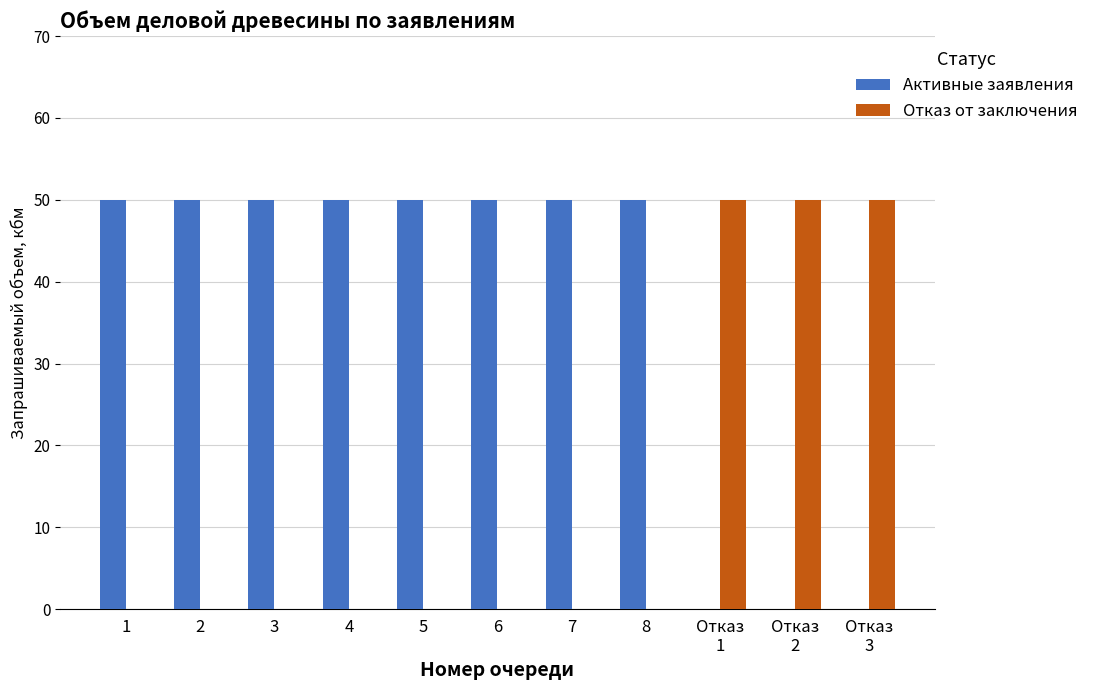

Reading left to right, extract all data points from this chart.

Активные заявления: 1=50	2=50	3=50	4=50	5=50	6=50	7=50	8=50	Отказ
1=0	Отказ
2=0	Отказ
3=0
Отказ от заключения: 1=0	2=0	3=0	4=0	5=0	6=0	7=0	8=0	Отказ
1=50	Отказ
2=50	Отказ
3=50